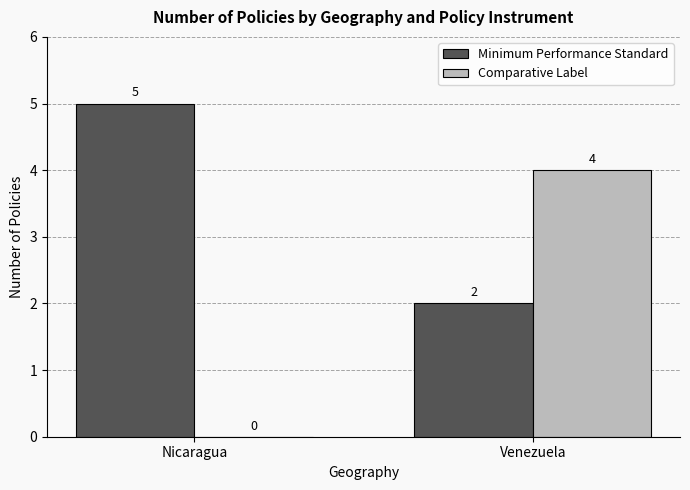

Is it true that Comparative Label equals 2 at Nicaragua?

False